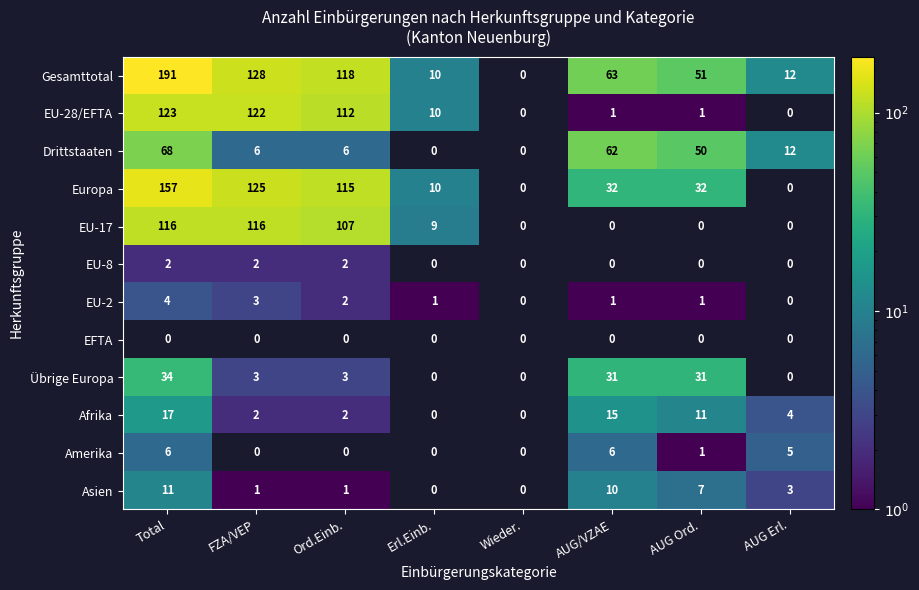

True or false: Afrika has a value of 17 at Total.

True